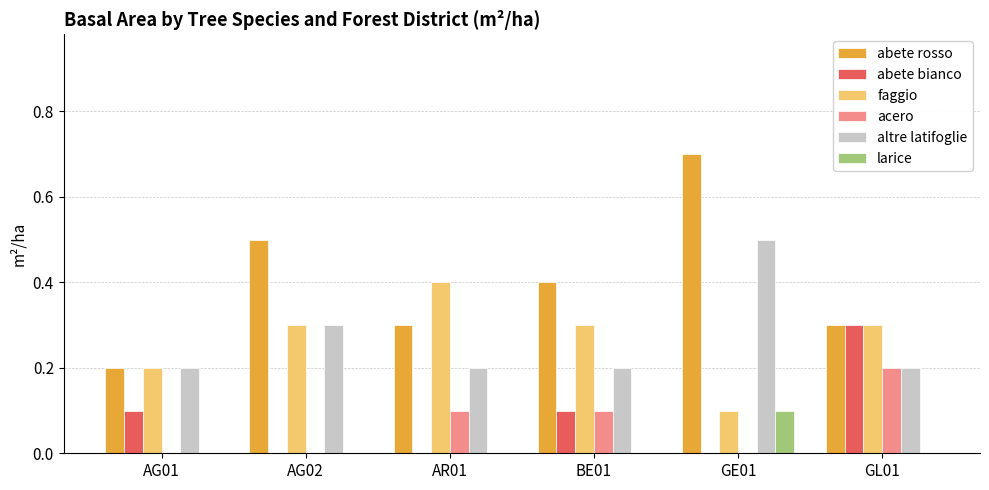

Reading right to left, extract all data points from this chart.

abete rosso: 0.3	0.7	0.4	0.3	0.5	0.2
abete bianco: 0.3	0.0	0.1	0.0	0.0	0.1
faggio: 0.3	0.1	0.3	0.4	0.3	0.2
acero: 0.2	0.0	0.1	0.1	0.0	0.0
altre latifoglie: 0.2	0.5	0.2	0.2	0.3	0.2
larice: 0.0	0.1	0.0	0.0	0.0	0.0